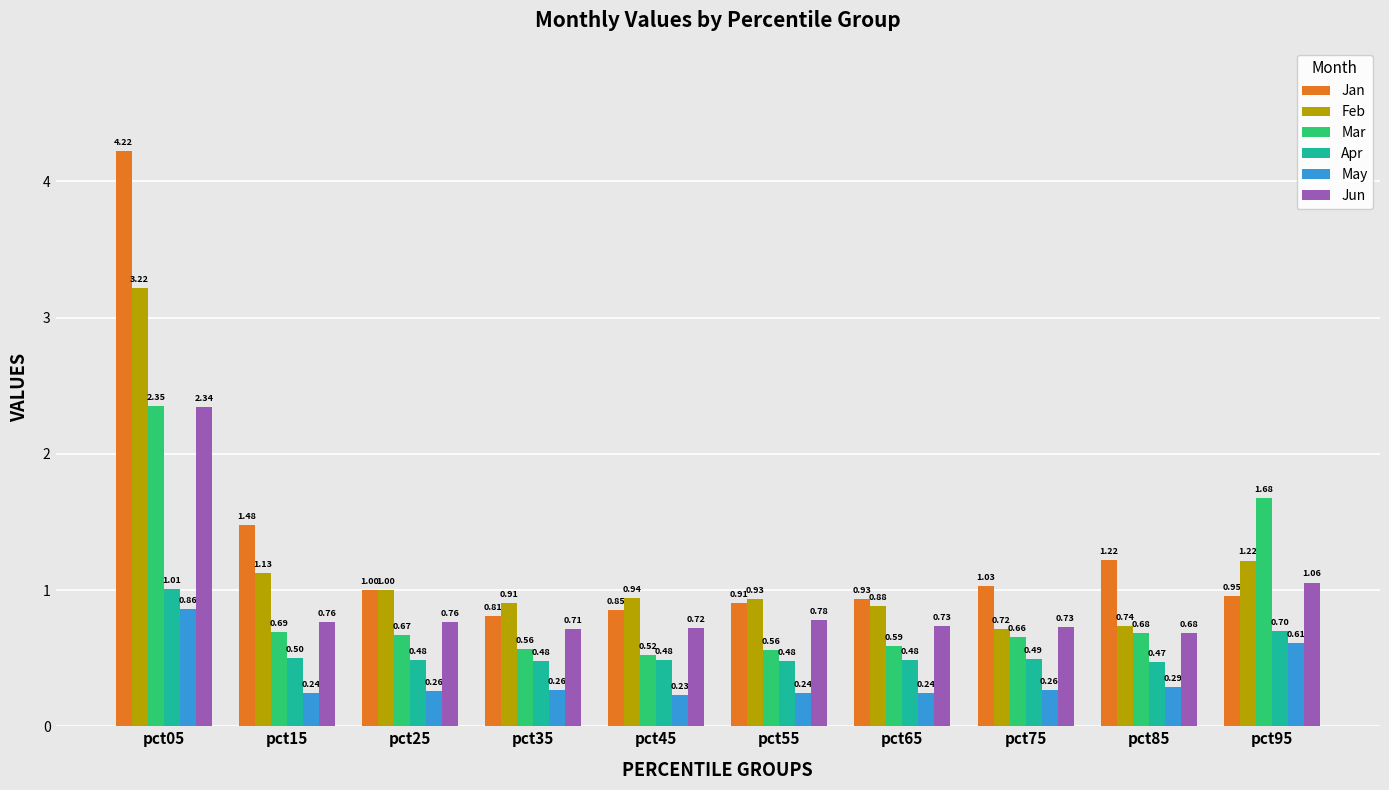

True or false: Mar has a value of 0.5 at pct45.

True